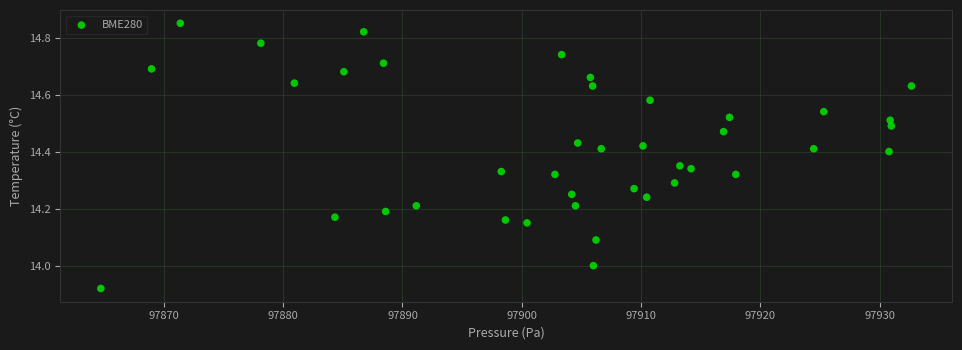

What is the range of Y values (max minus min)?

0.9